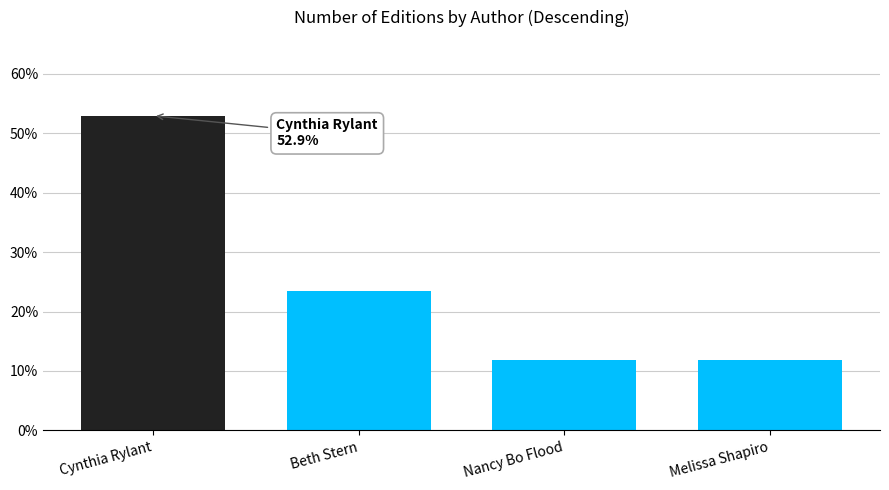

How many bars are there in total?

4